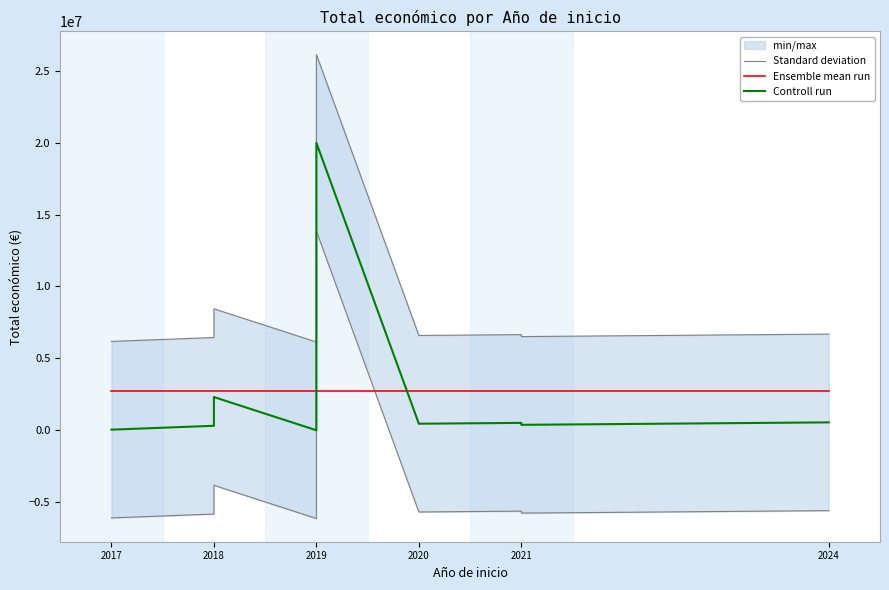

True or false: Standard deviation and Controll run cross at least once.

False